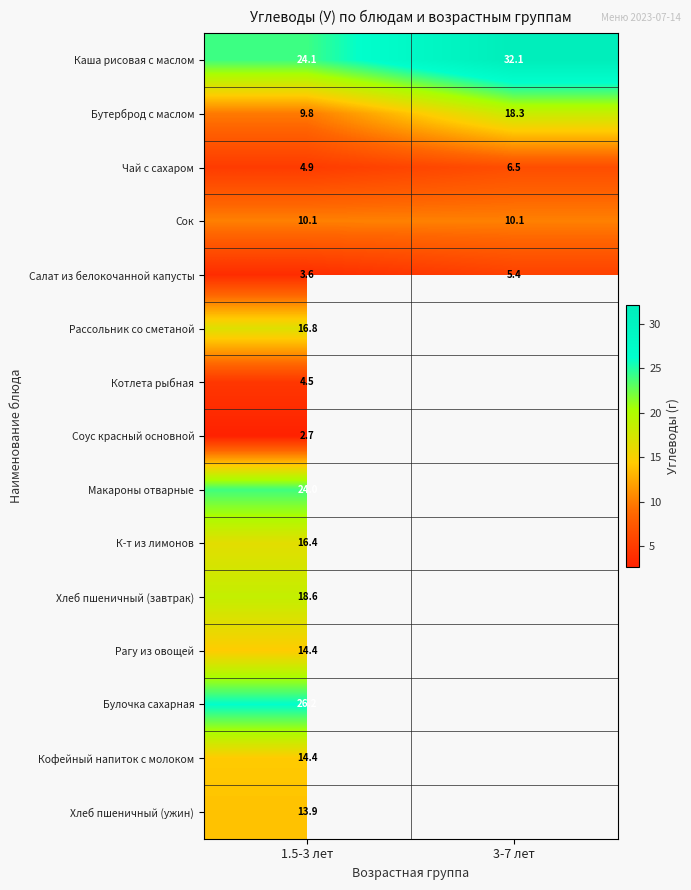

List the labels in order of Каша рисовая с маслом value, smallest first.

1.5-3 лет, 3-7 лет